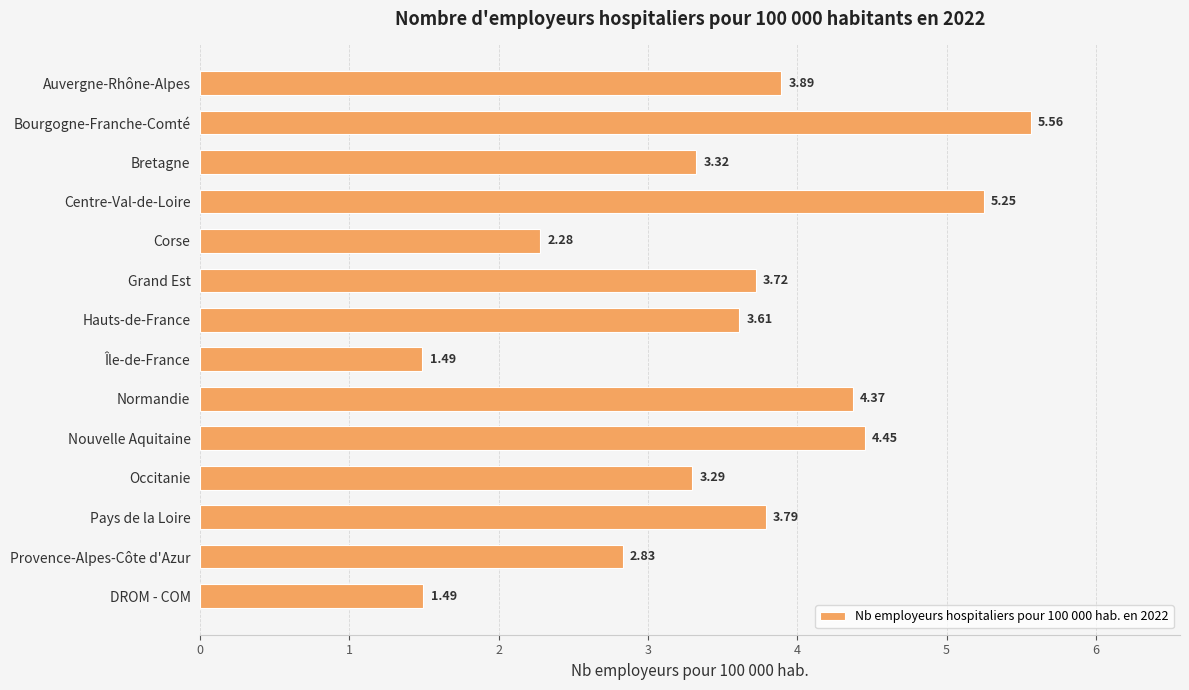

Which category has the highest value across all series?

Bourgogne-Franche-Comté